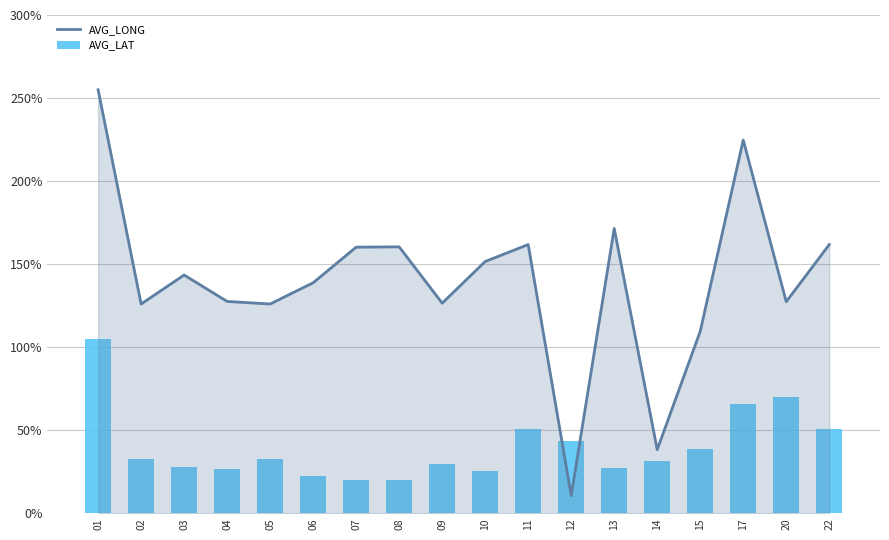

Reading right to left, list all the values displayed in this chart.

AVG_LONG: 161.8	127.4	224.7	109.6	38.4	171.5	10.7	161.8	151.6	126.5	160.4	160.3	138.8	126.0	127.6	143.5	126.0	255.0
AVG_LAT: 50.7	69.8	65.9	38.7	31.3	27.1	43.6	50.7	25.2	29.9	20.2	20.2	22.6	32.7	26.6	28.0	32.7	104.9